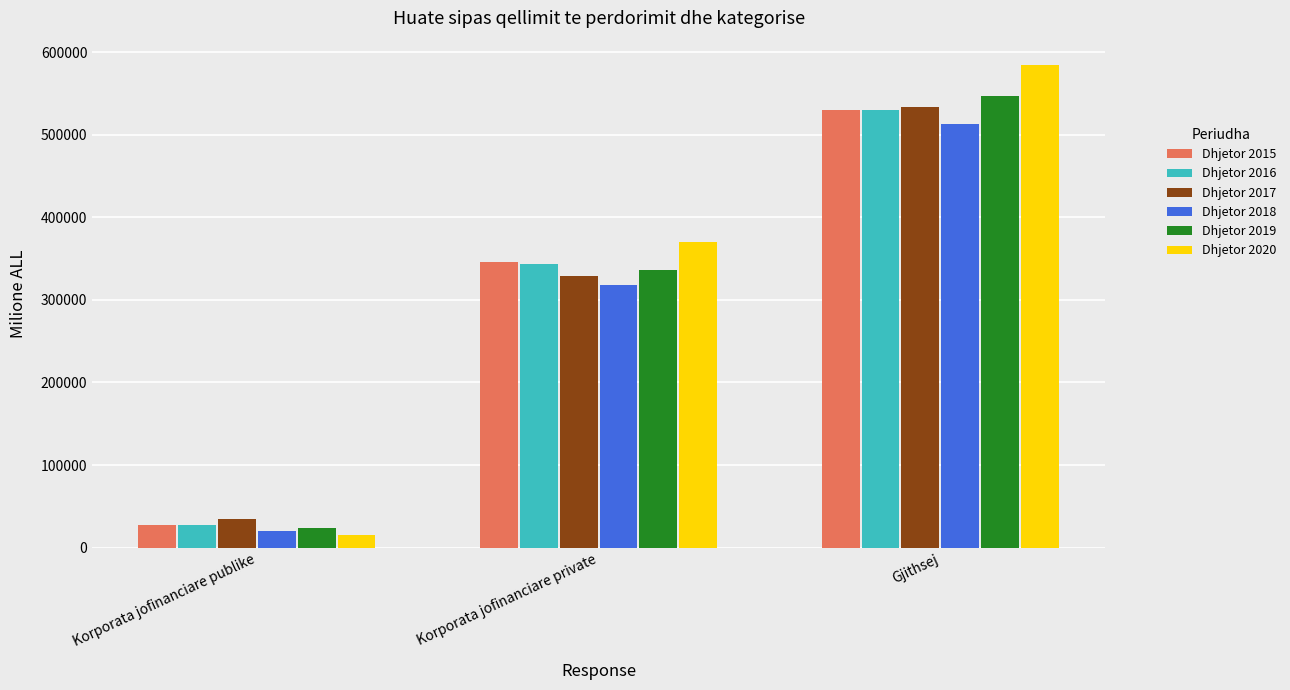

True or false: Dhjetor 2019 has a value of 335884.5 at Korporata jofinanciare private.

True